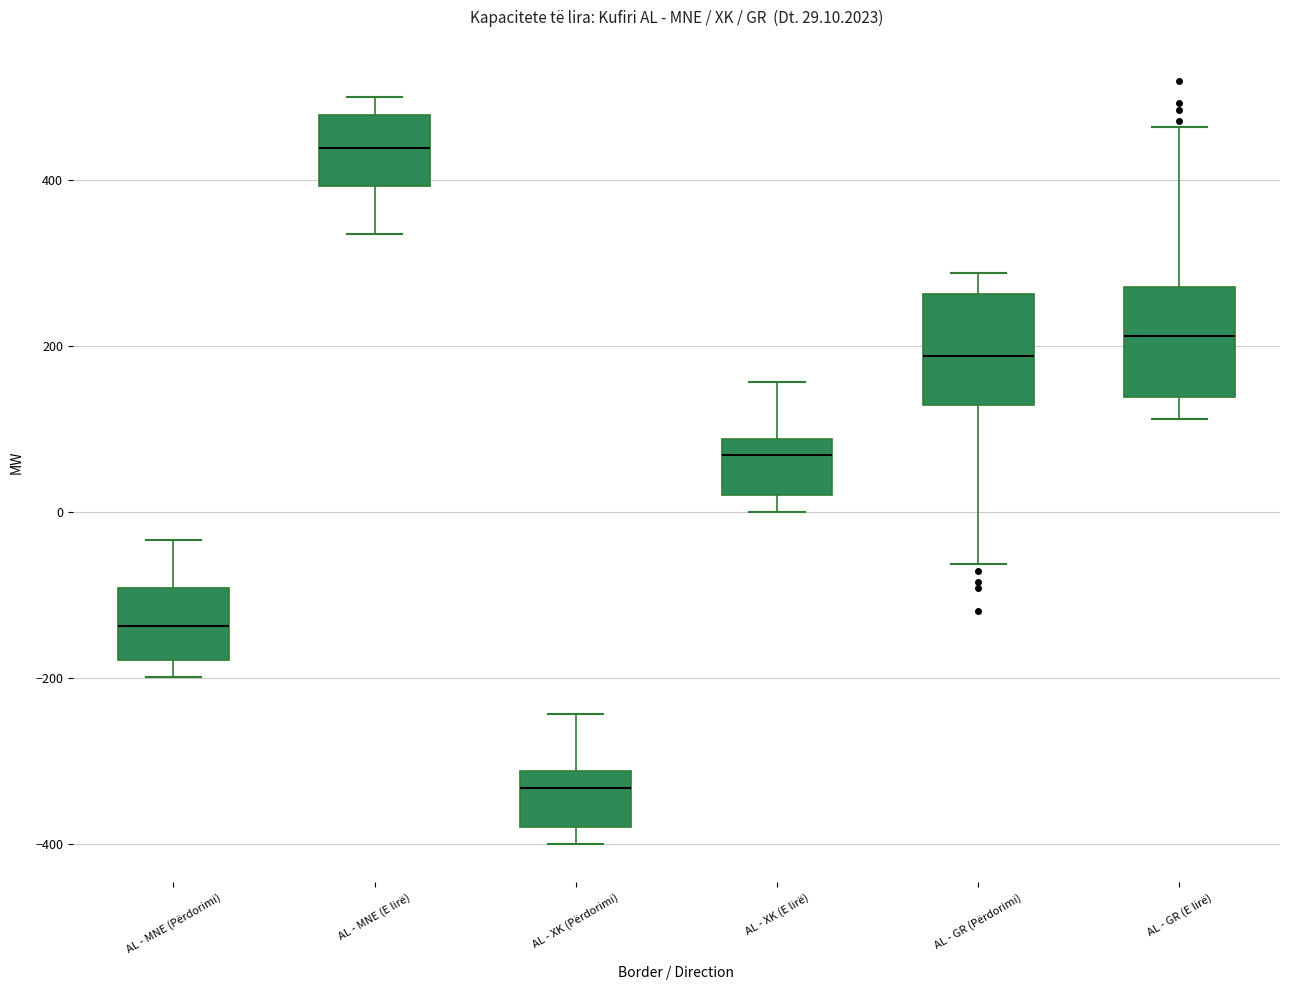

Which box has the lowest median line?

AL - XK (Përdorimi)